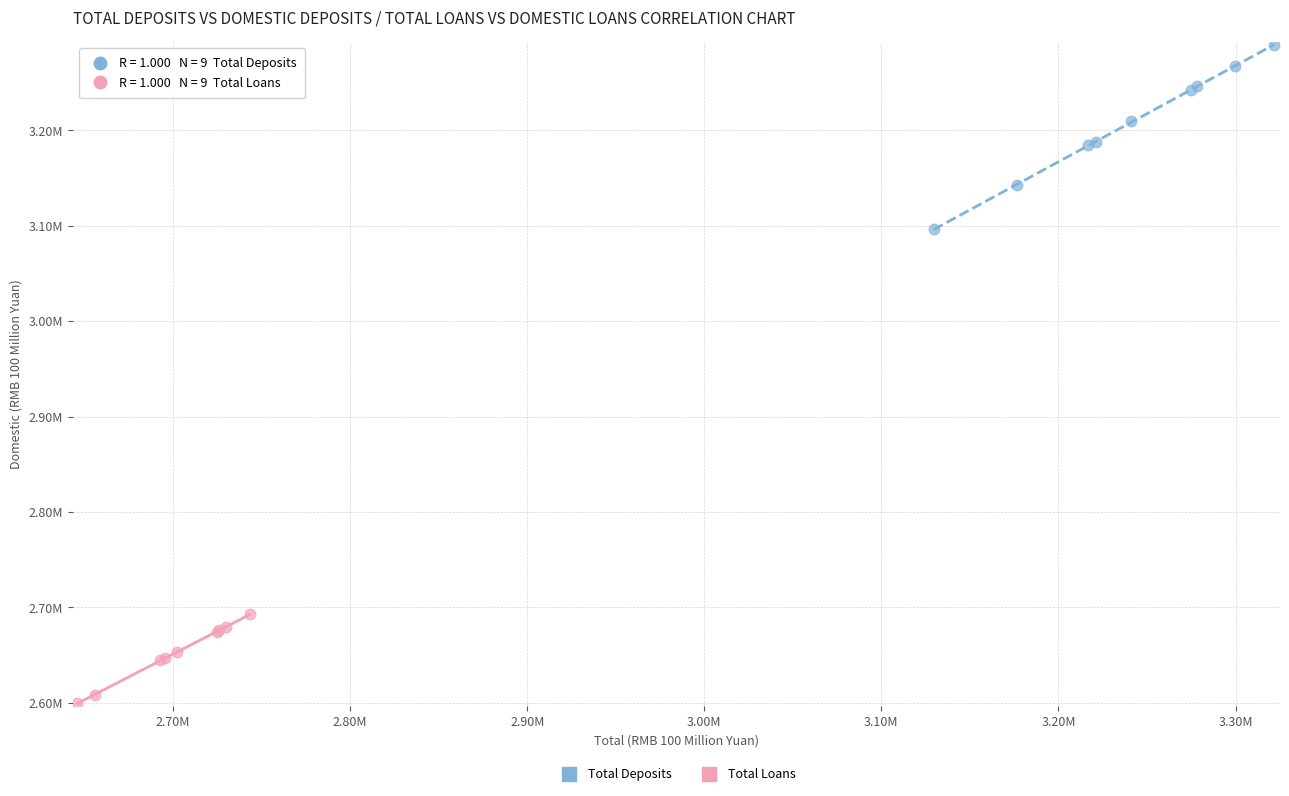

Which series has the widest spread of Y values?

Total Deposits